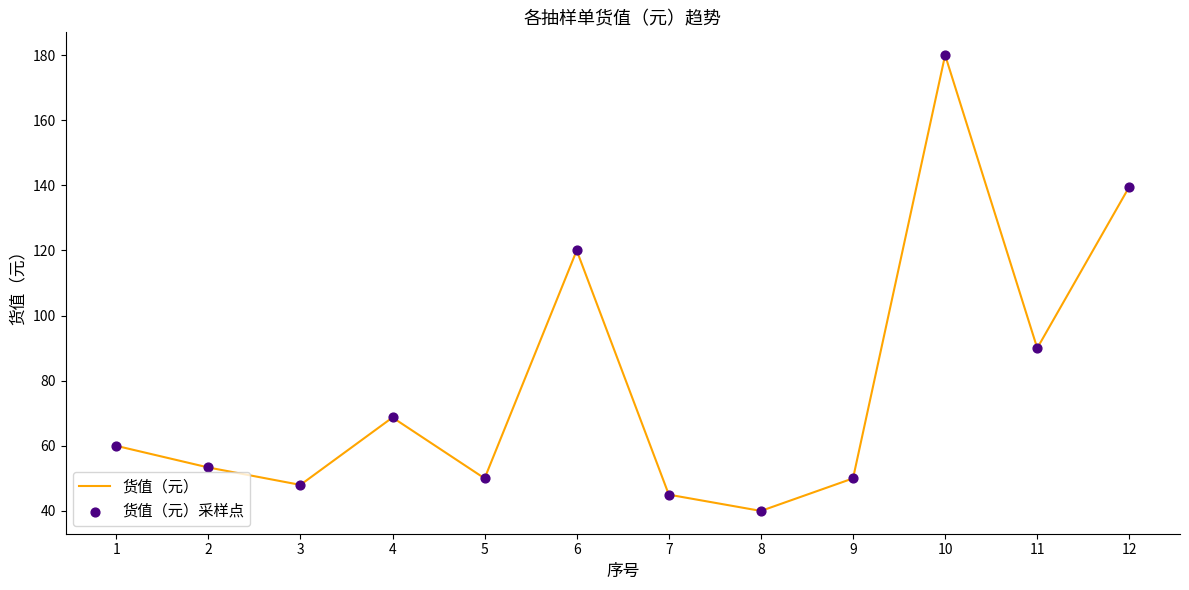

What is the change in value from 3 to 10?

+132.0